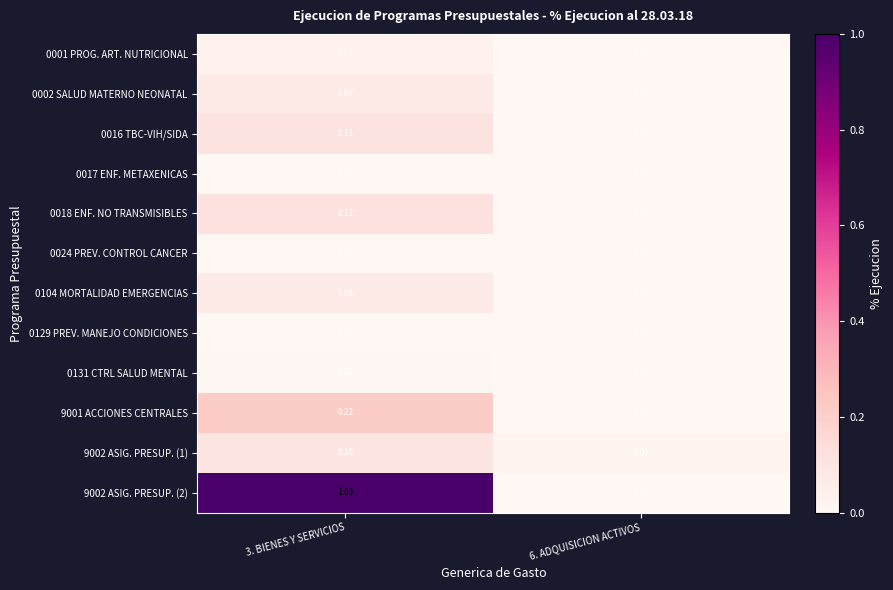

Is the value of 9002 ASIG. PRESUP. (2) at 3. BIENES Y SERVICIOS greater than the value of 0001 PROG. ART. NUTRICIONAL at 3. BIENES Y SERVICIOS?

Yes